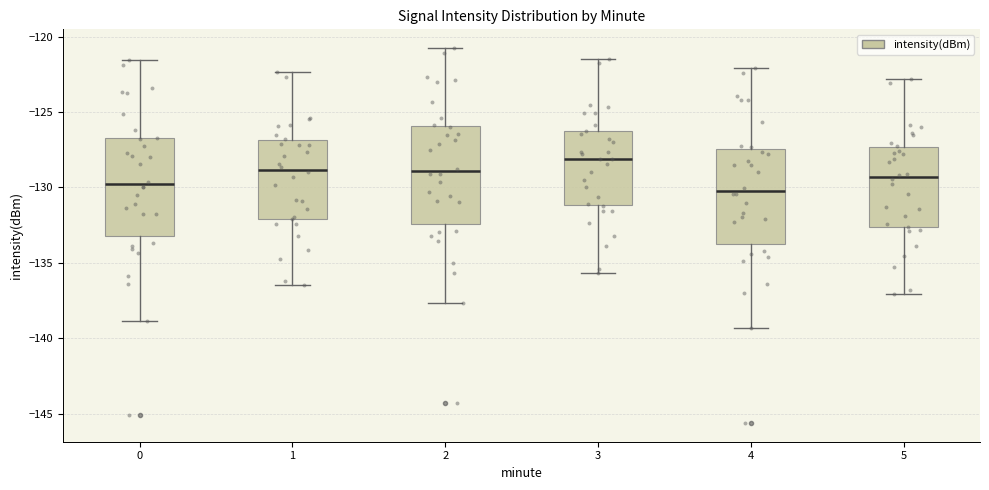

Reading left to right, read every box against the y-axis: the position of its median line, the range the box covers, and the ends of its whiskers. The values are not printed on the chart, so give them approximately, as read against the axis.

0: median -130.0, box -133.0 to -126.5, whiskers -139.0 to -121.5
1: median -129.0, box -132.0 to -127.0, whiskers -136.5 to -122.5
2: median -129.0, box -132.5 to -126.0, whiskers -137.5 to -121.0
3: median -128.0, box -131.0 to -126.5, whiskers -135.5 to -121.5
4: median -130.0, box -134.0 to -127.5, whiskers -139.5 to -122.0
5: median -129.5, box -132.5 to -127.5, whiskers -137.0 to -123.0